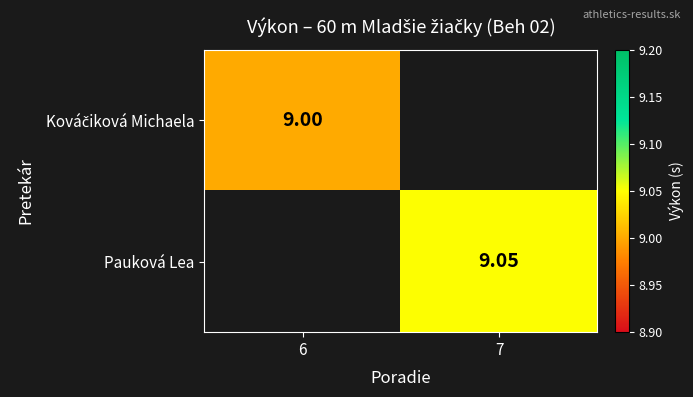

Count the number of data series in this chart.

2